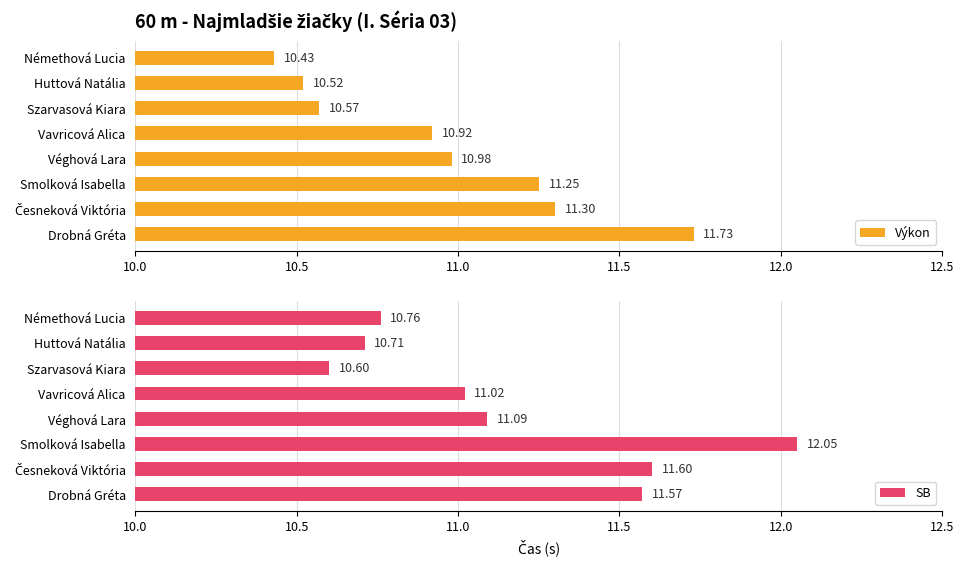

Rank the series by their average value, from highest to lowest.

SB, Výkon